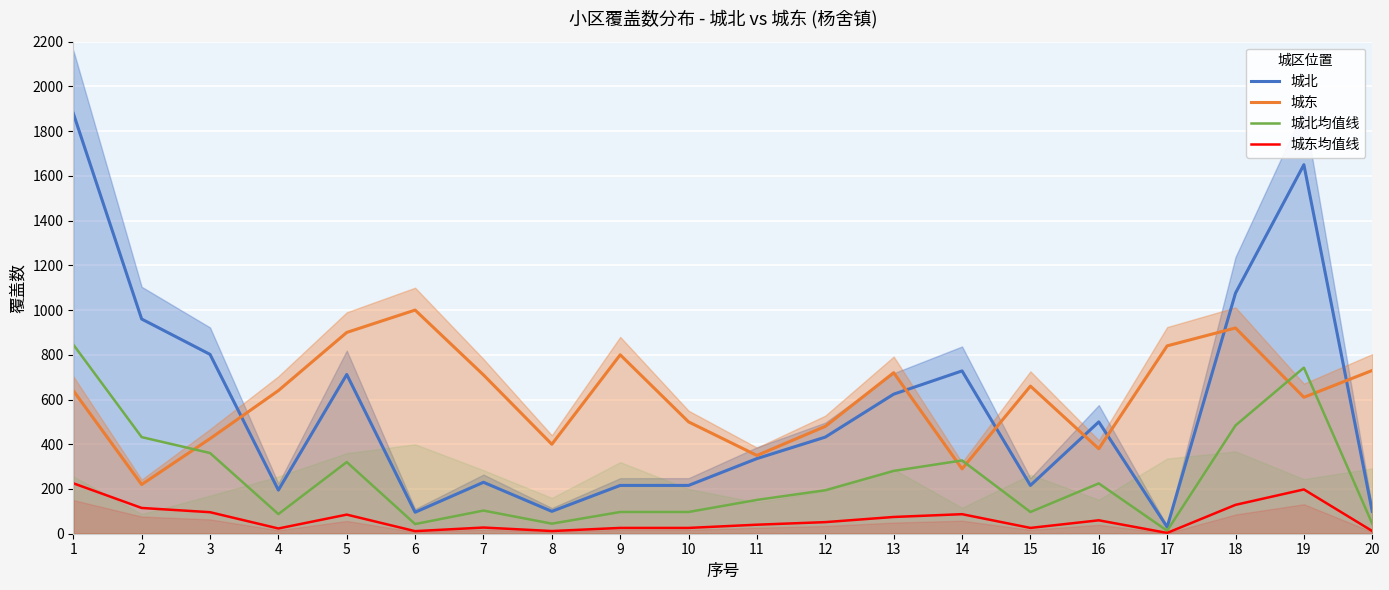

What is the minimum value for 城东?

220.0